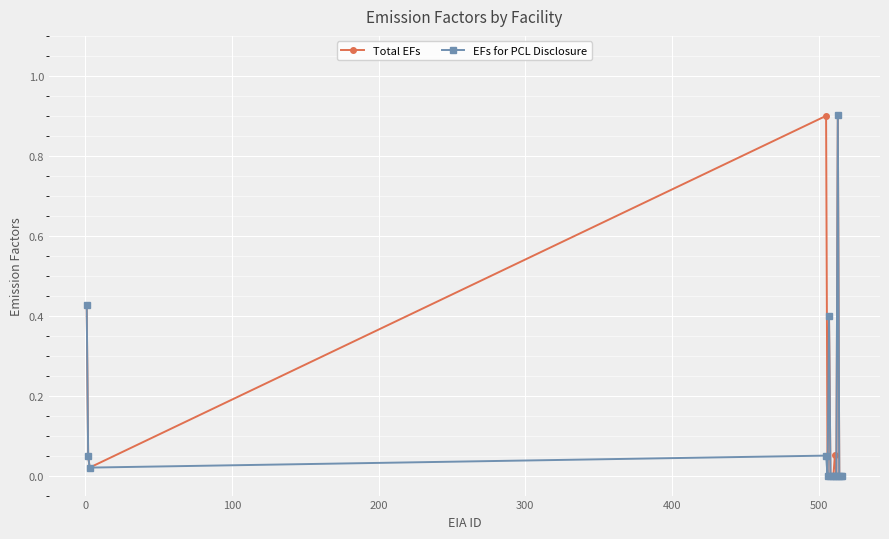

What is the greatest value displayed?

0.9